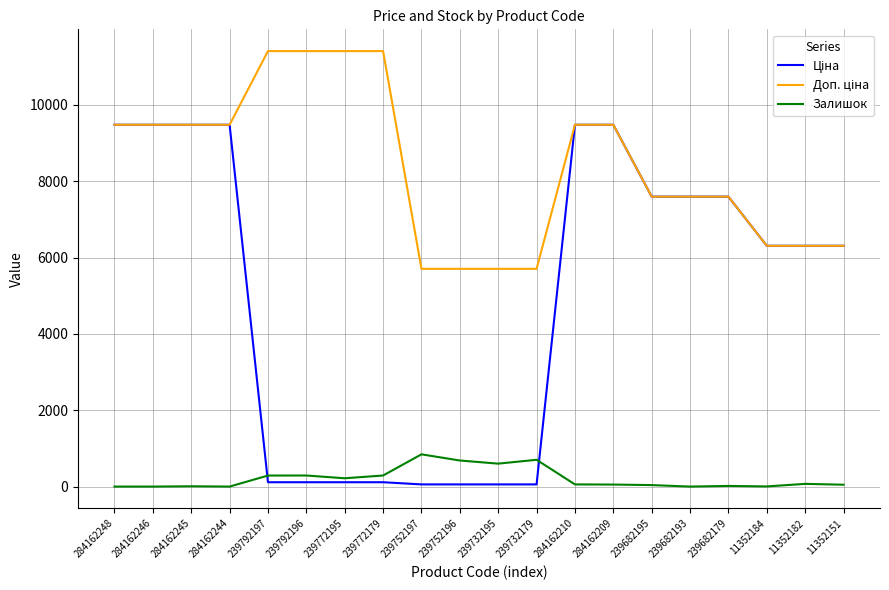

Is the value of Ціна at 239752196 greater than the value of Залишок at 11352151?

Yes